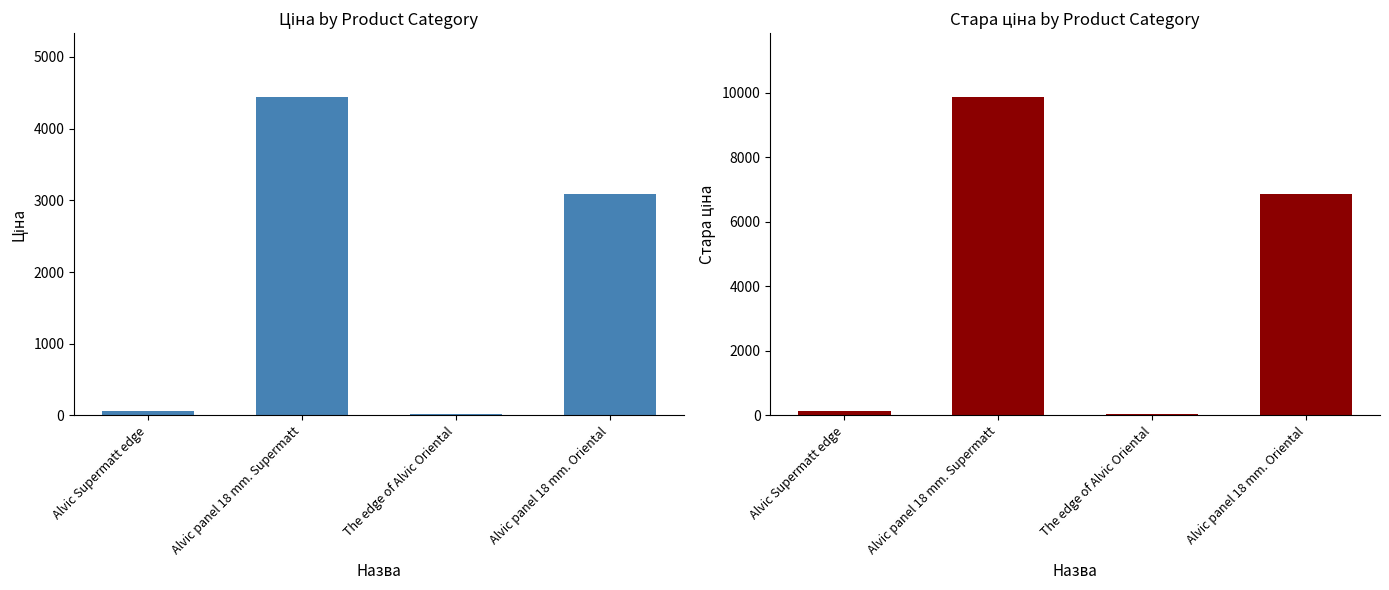

Reading right to left, list all the values displayed in this chart.

Ціна: 3091.2	21.9	4441.3	56.0
Стара ціна: 6869.4	49.1	9869.6	124.6